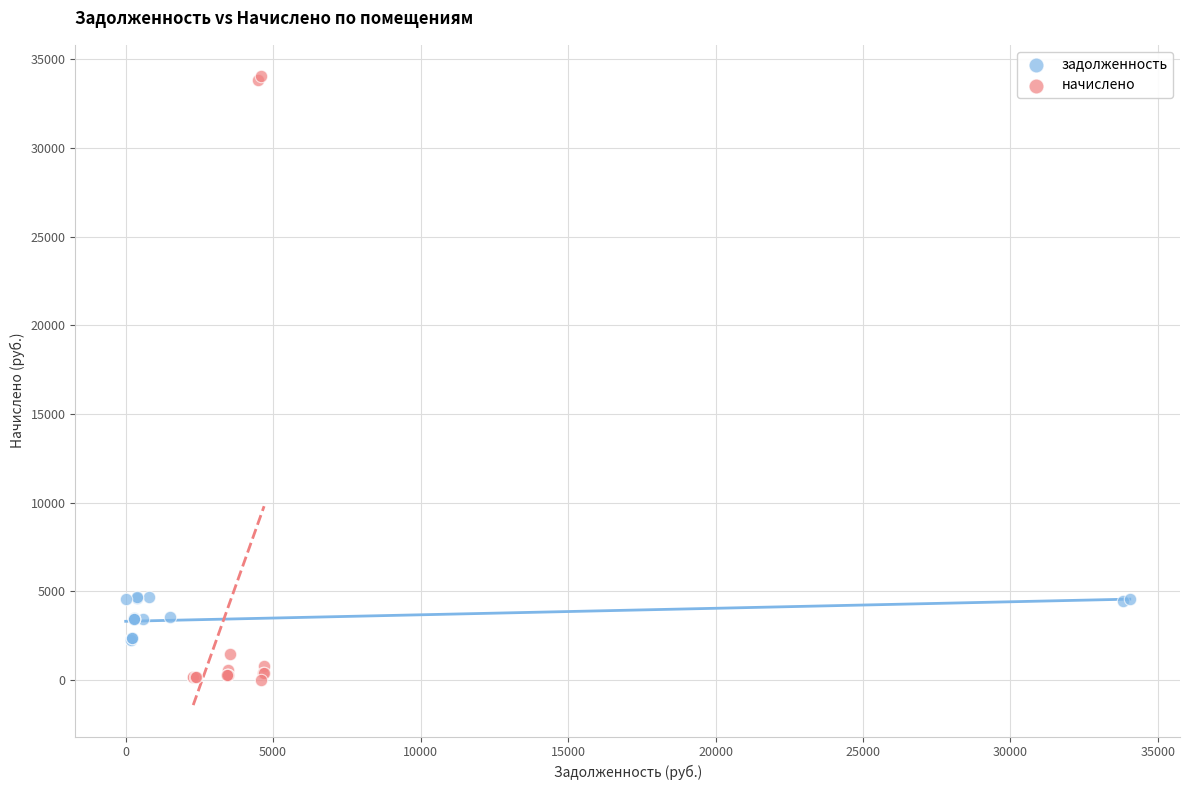

Which series reaches the minimum Y coordinate?

начислено